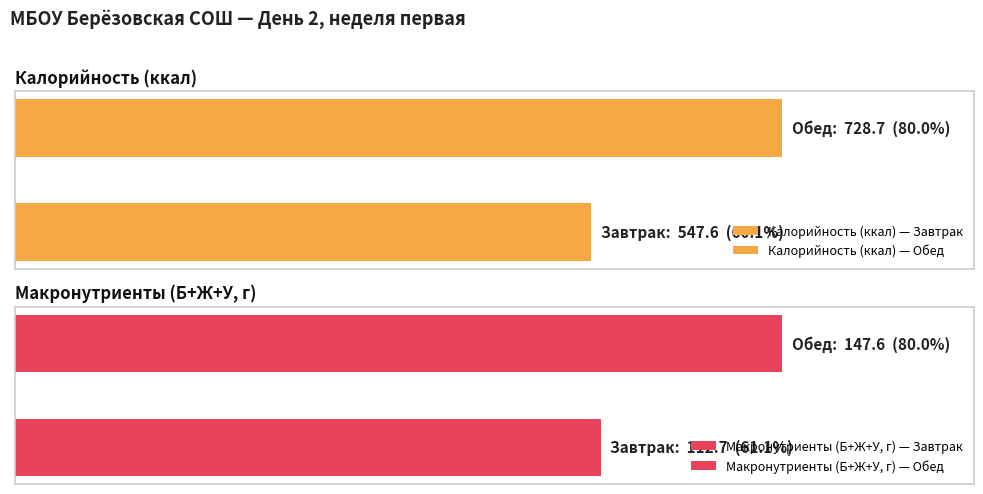

Which series has the largest total across all categories?

Калорийность